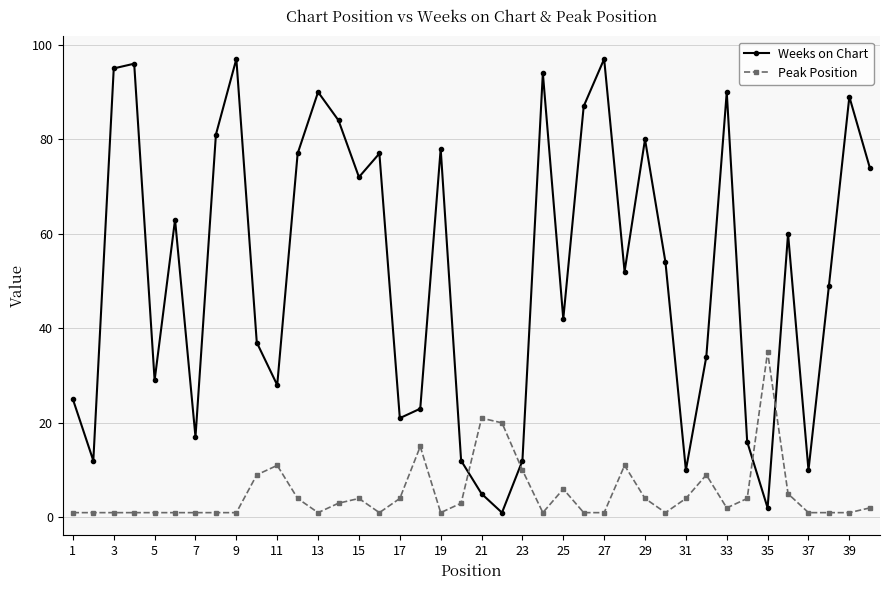

Rank the series by their average value, from lowest to highest.

Peak Position, Weeks on Chart